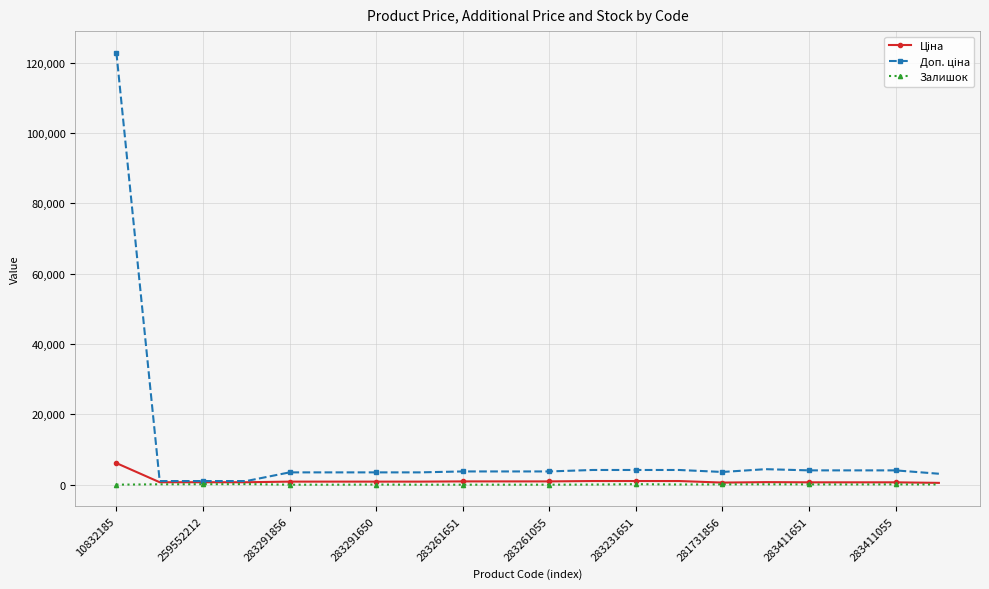

What is the maximum value shown in the chart?

122865.0